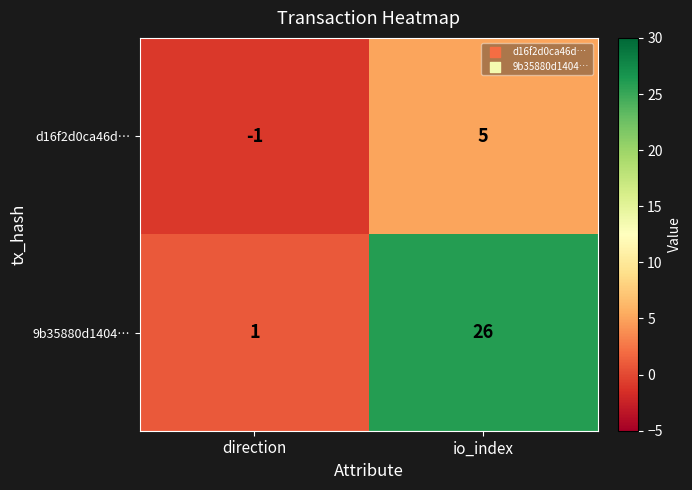

At which category is the sum across all series the highest?

io_index